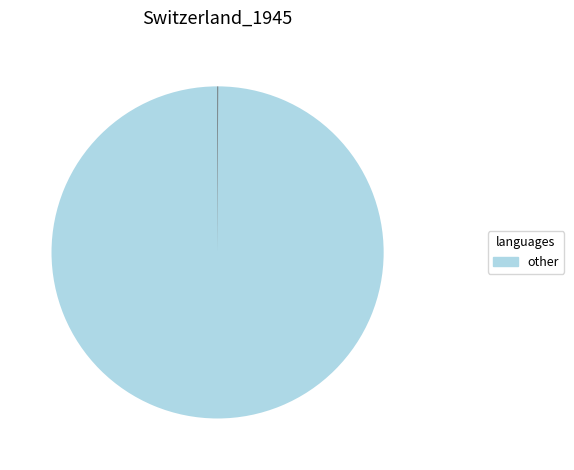

Is there a majority slice in this chart?

Yes